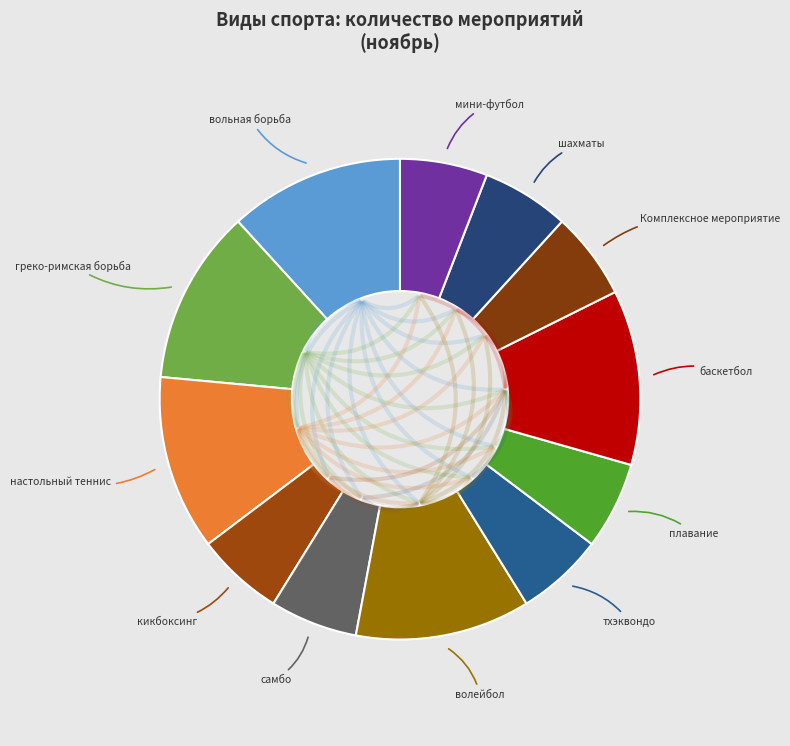

How many segments does this pie chart have?

12